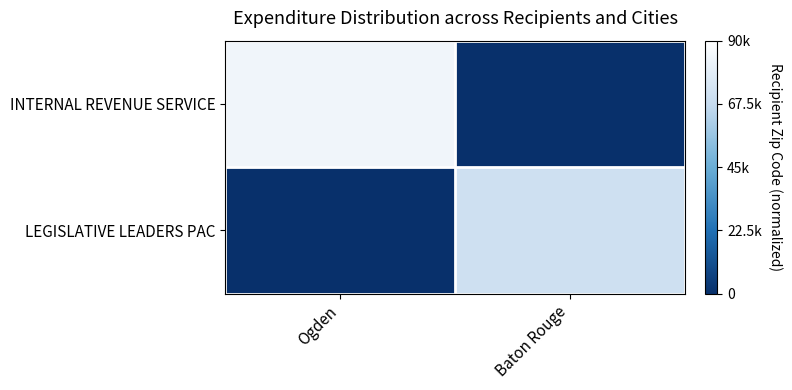

Rank the series by their average value, from highest to lowest.

INTERNAL REVENUE SERVICE, LEGISLATIVE LEADERS PAC